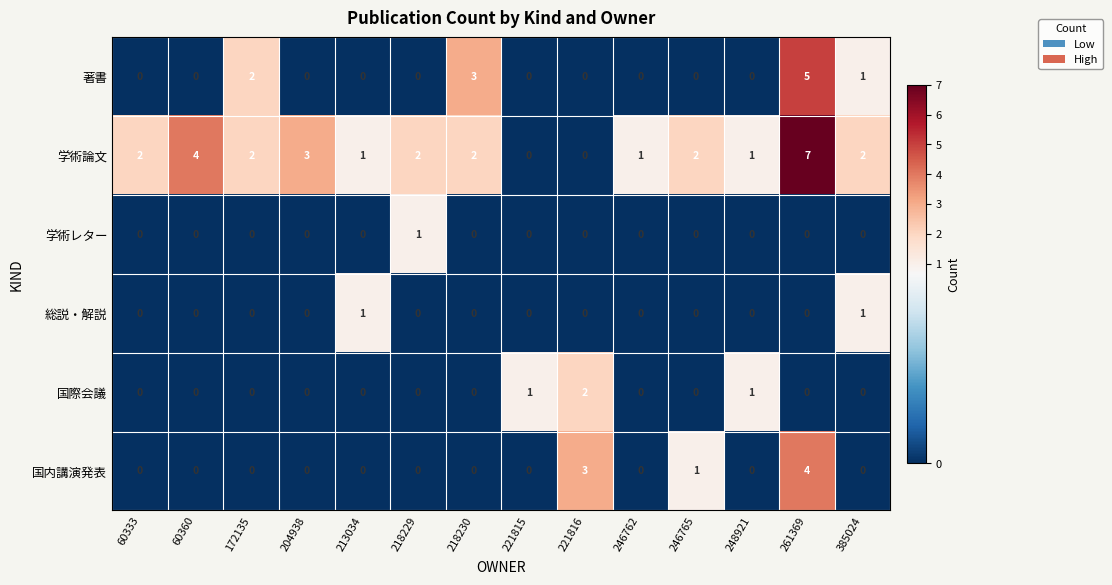

What is the spread (max minus min) of values at 221815?

1